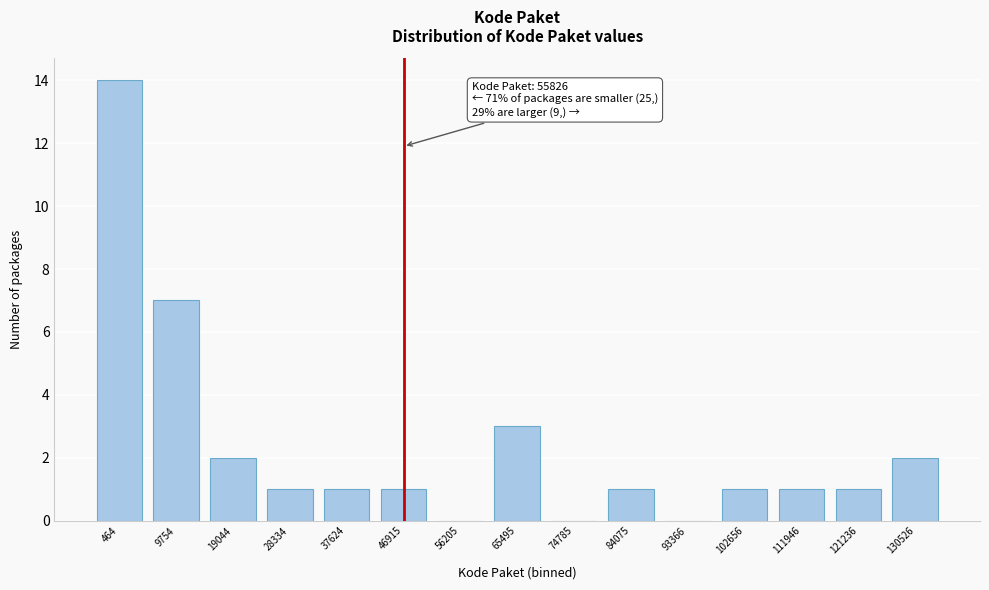

Reading left to right, transcribe all the data shown in this chart.

464=14	9754=7	19044=2	28334=1	37624=1	46915=1	56205=0	65495=3	74785=0	84075=1	93366=0	102656=1	111946=1	121236=1	130526=2